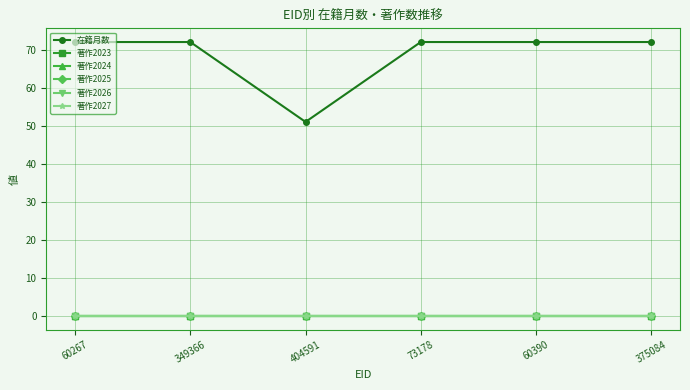

Which series changed the most between 60267 and 404591?

在籍月数